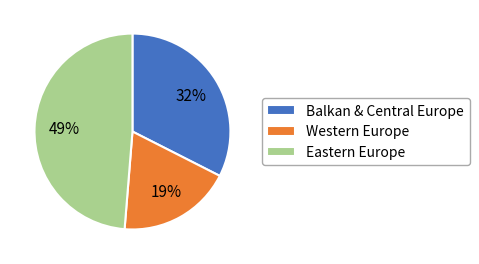

Is there any slice that represents more than half of the pie?

No